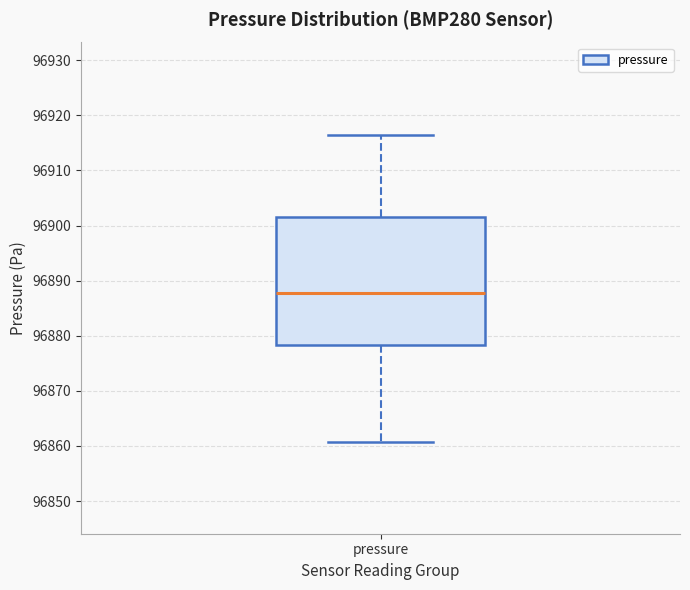

Transcribe this box plot: give where the median line is, the range the box spans, and where the two whiskers end, as read against the y-axis. The values are not printed on the chart, so give them approximately, as read against the axis.

median 96888, box 96878 to 96902, whiskers 96861 to 96917